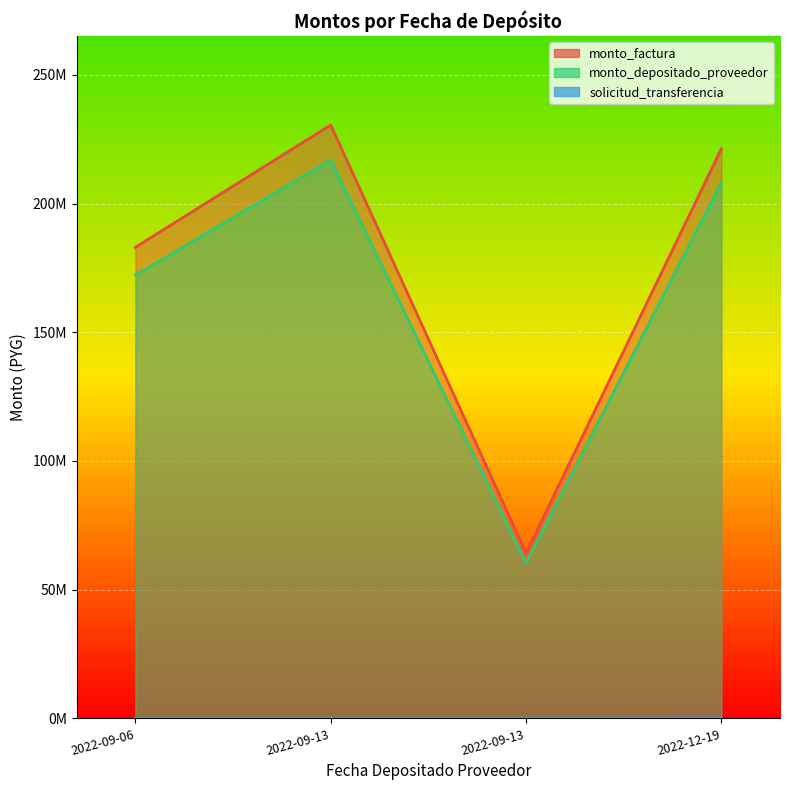

What is the spread (max minus min) of values at 2022-09-13?

230355873